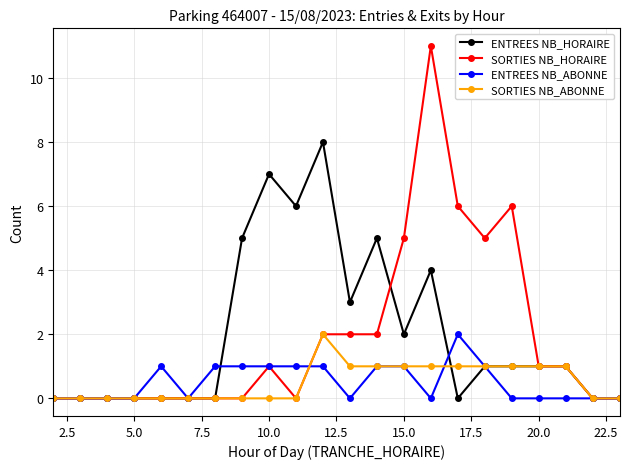

How many SORTIES NB_ABONNE values are between 0 and 1?

21